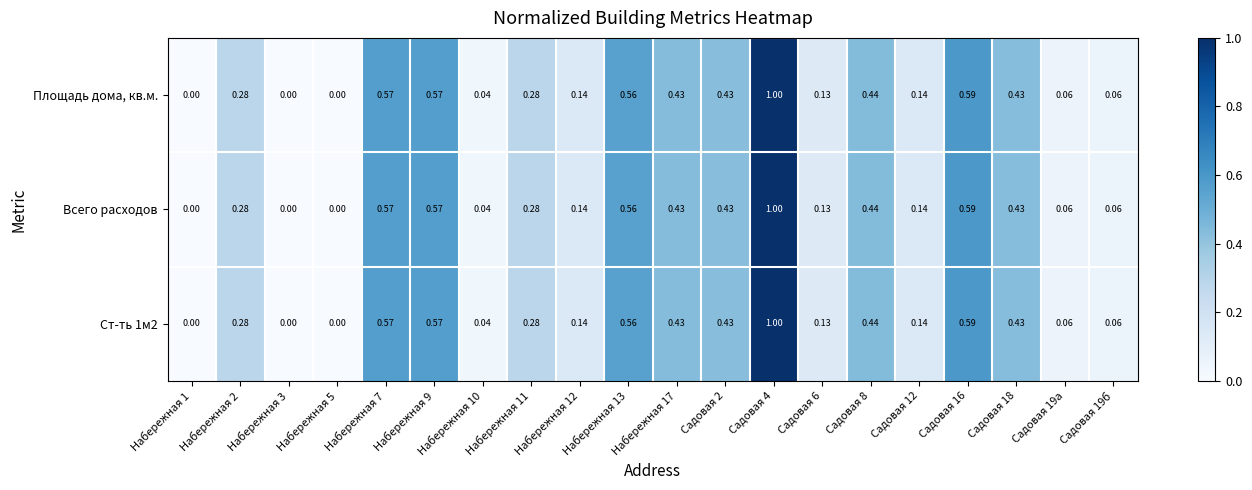

Is the value of Ст-ть 1м2 at Набережная 3 greater than the value of Всего расходов at Садовая 4?

No